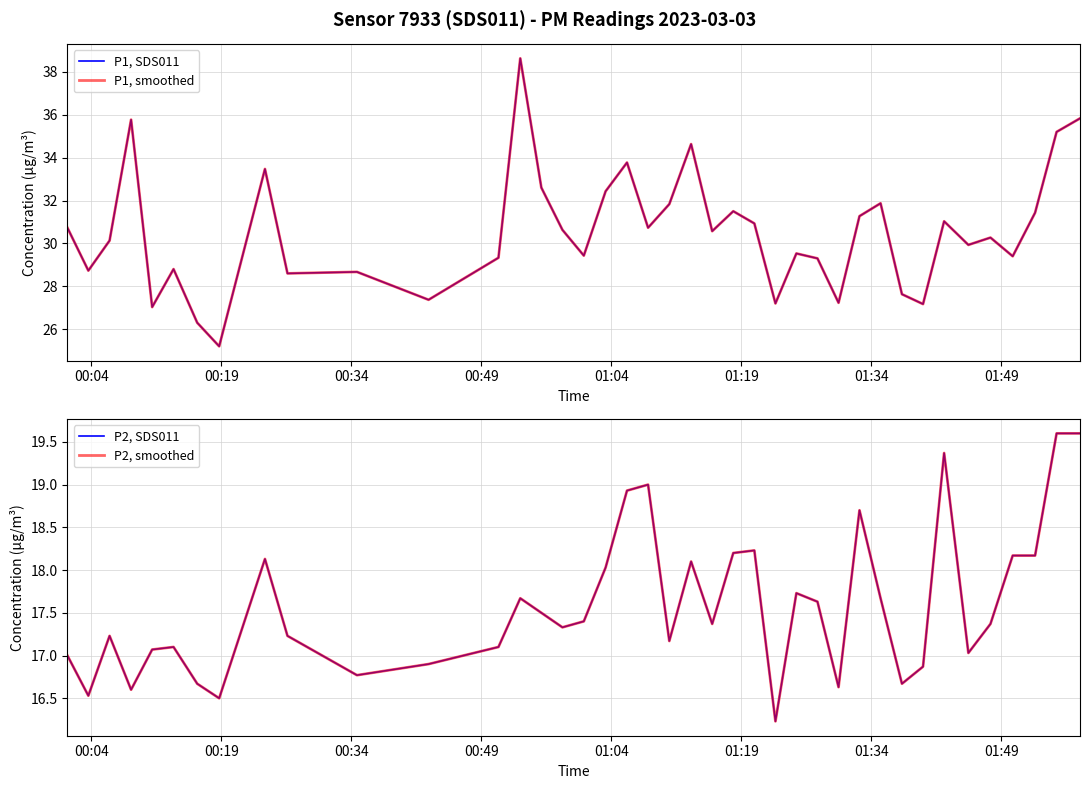

In P1, smoothed, how many points are higher than both neighbors (excluding endpoints)?

12